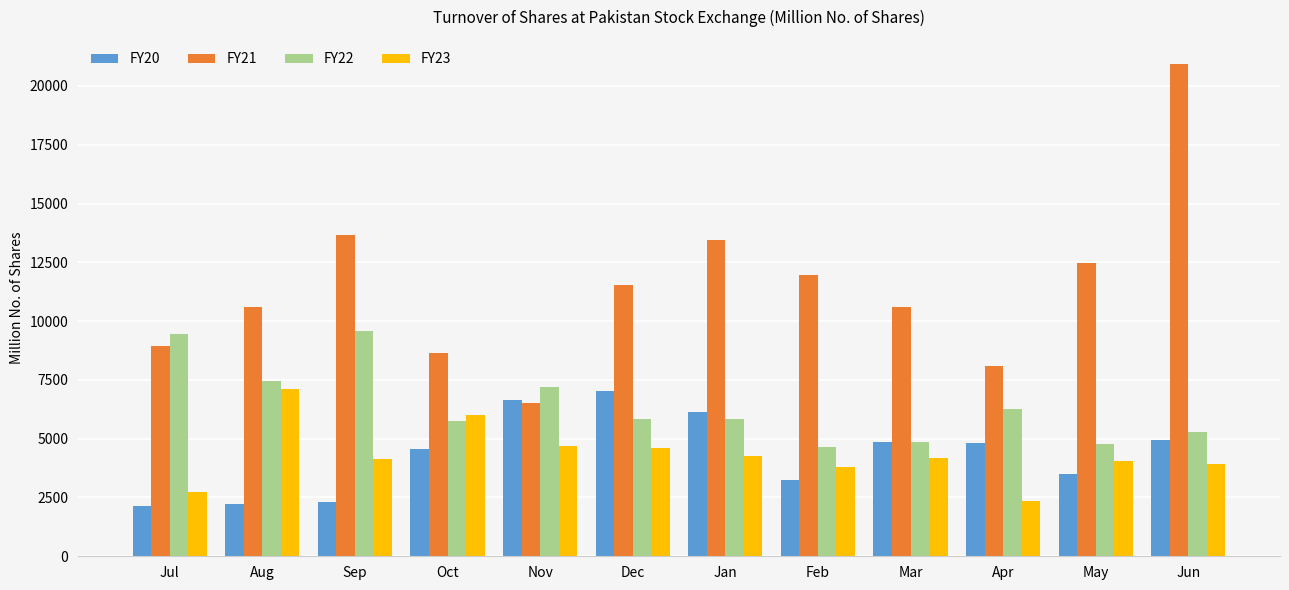

What is the lowest value of the FY23 series?

2330.9